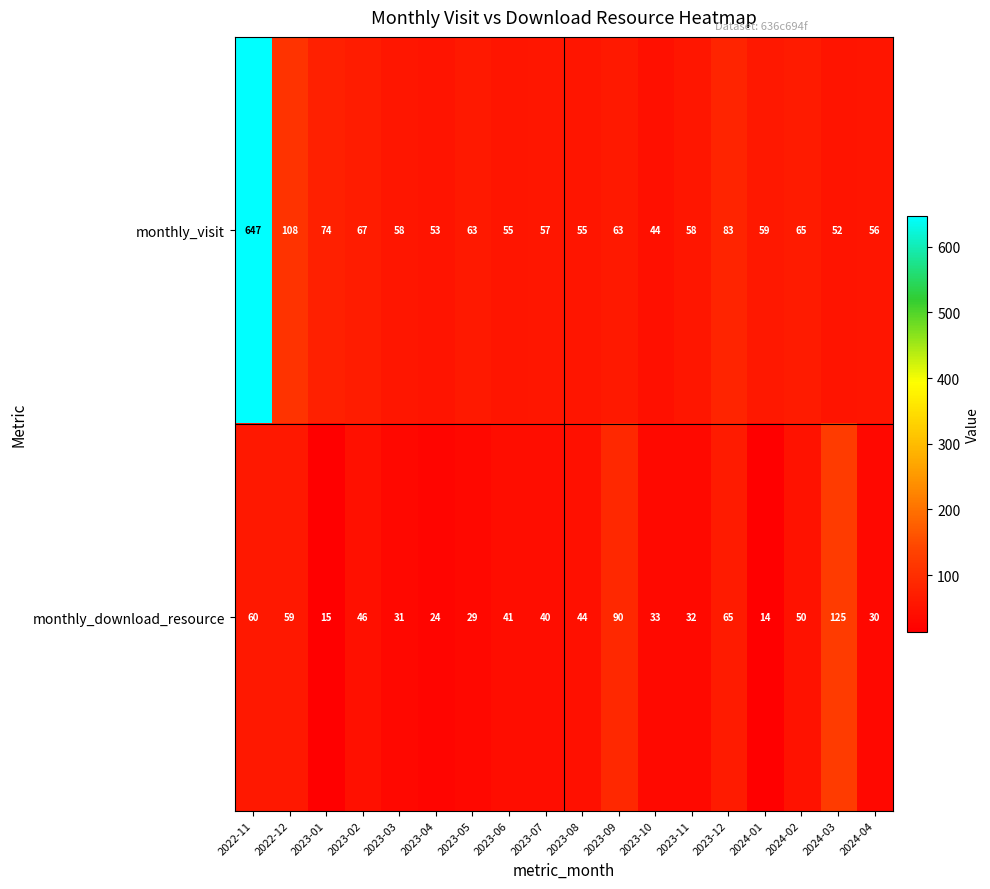

Is it true that monthly_download_resource equals 90 at 2023-09?

True